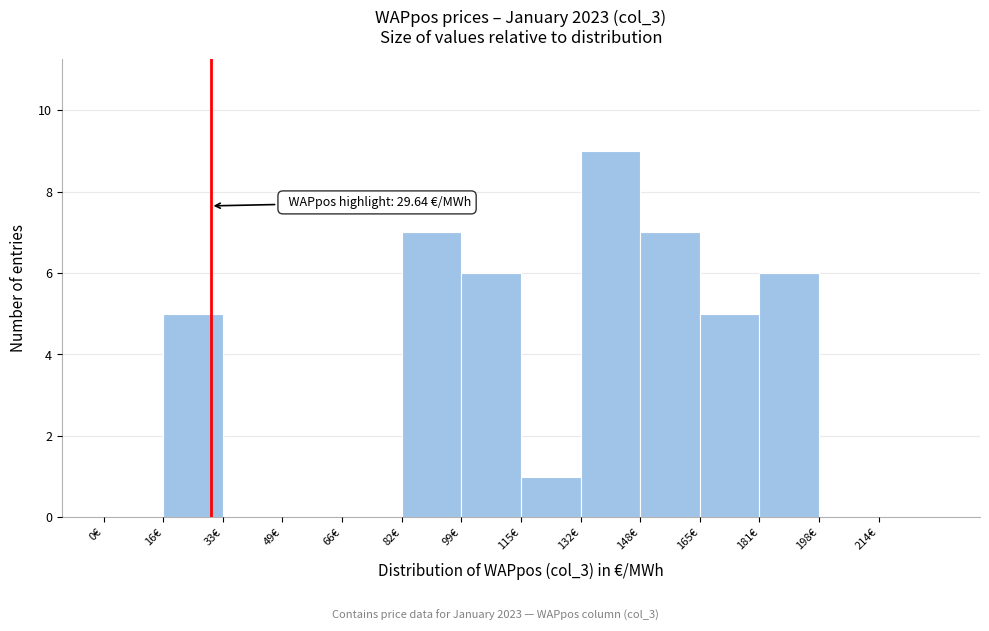

Over which range of the x-axis is the bar tallest?

132.0 to 148.5